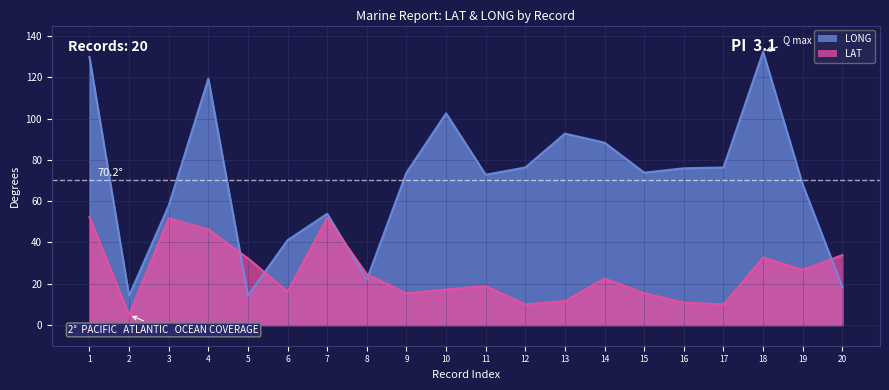

Reading left to right, extract all data points from this chart.

LONG: 129.8	14.2	57.8	119.3	14.3	41.1	53.9	22.1	73.8	102.5	72.8	76.3	92.7	88.3	73.8	75.9	76.3	132.3	68.0	18.4
LAT: 52.4	4.9	51.7	46.3	32.3	16.2	51.9	24.6	15.4	17.2	18.9	10.0	11.7	22.5	15.4	10.9	10.0	32.7	26.7	33.9